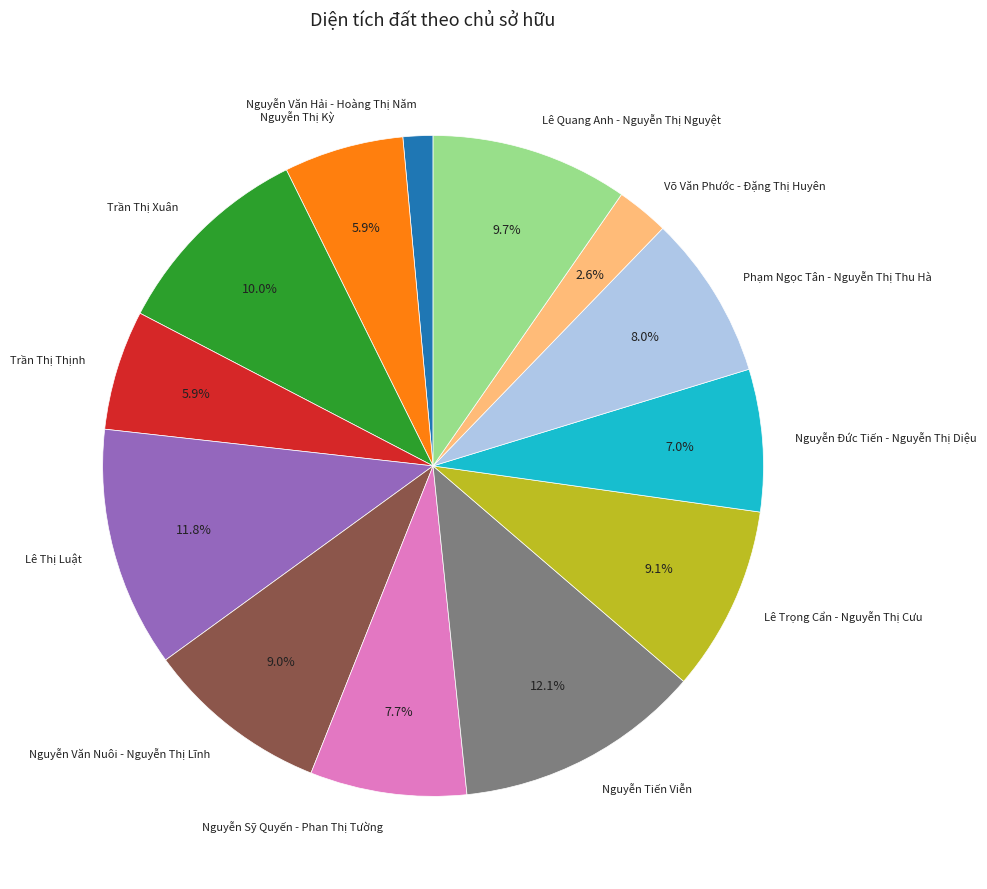

How many slices are in this pie chart?

13